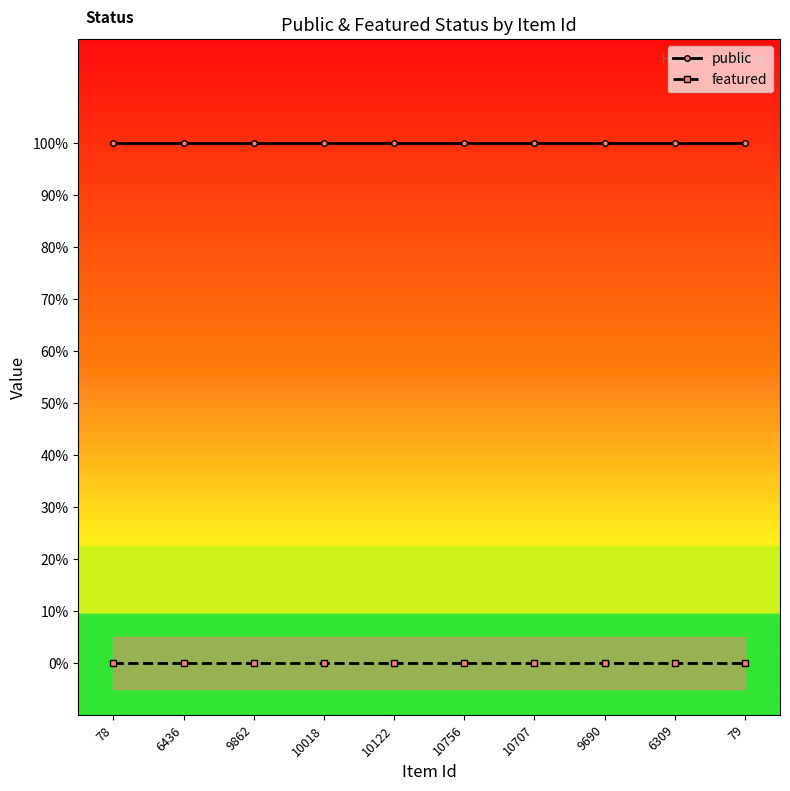

What is the difference between the highest and lowest values at 9862?

1